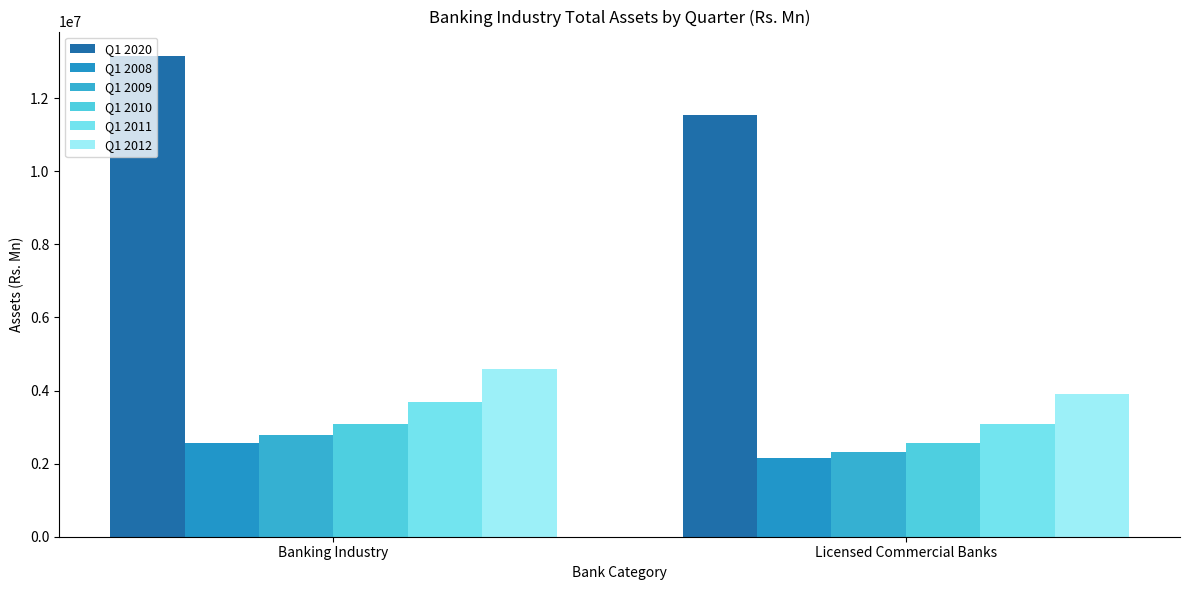

True or false: Q1 2009 has a value of 667469.9 at Licensed Commercial Banks.

False